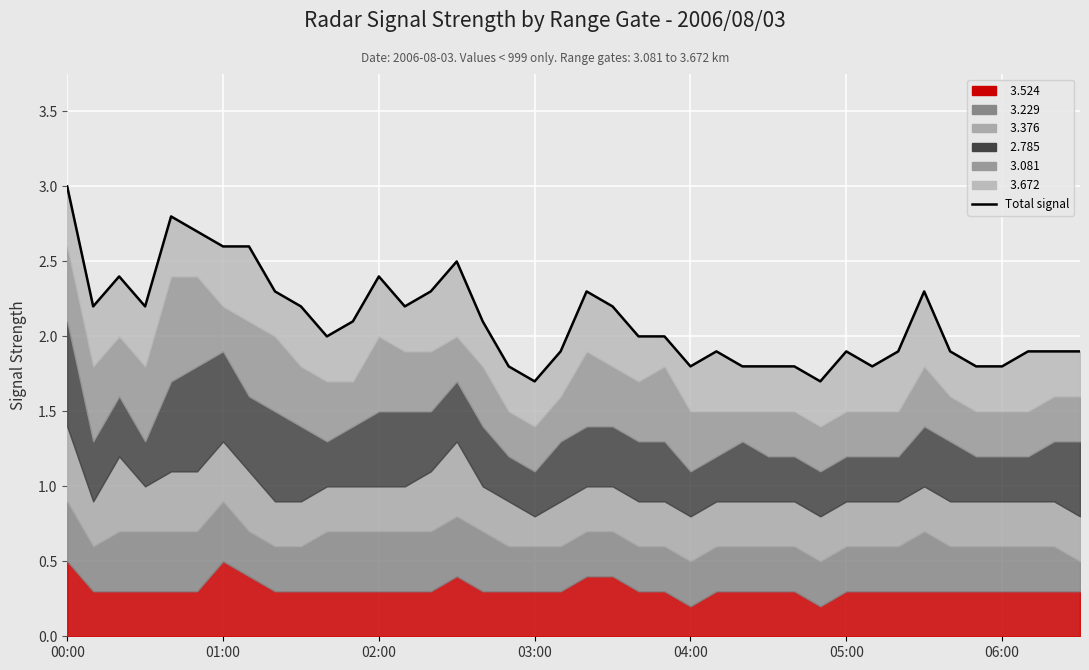

Is it true that the value at 9 is 3.0?

False